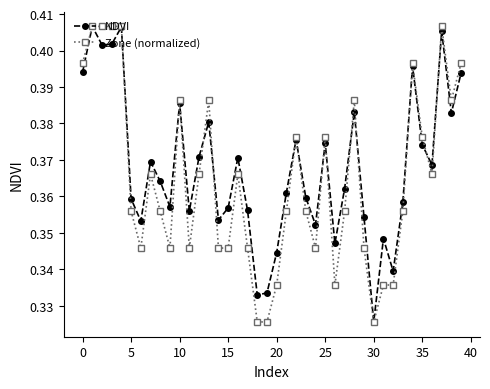

In NDVI, how many points are lower than both neighbors (excluding endpoints)?

12